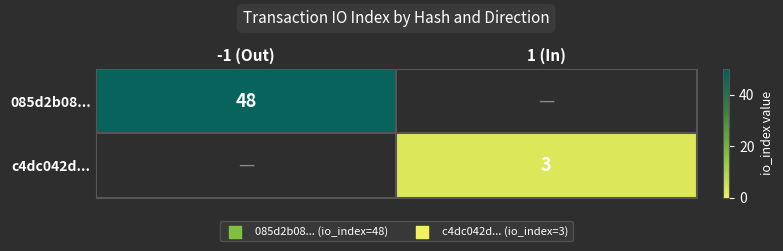

The 085d2b08... series shows 48 at -1 (Out). True or false?

True